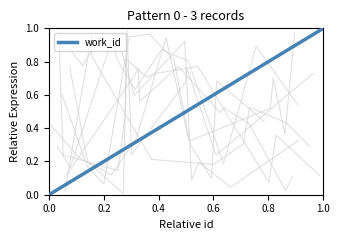

The work_id series shows 1.0 at 1.0. True or false?

True